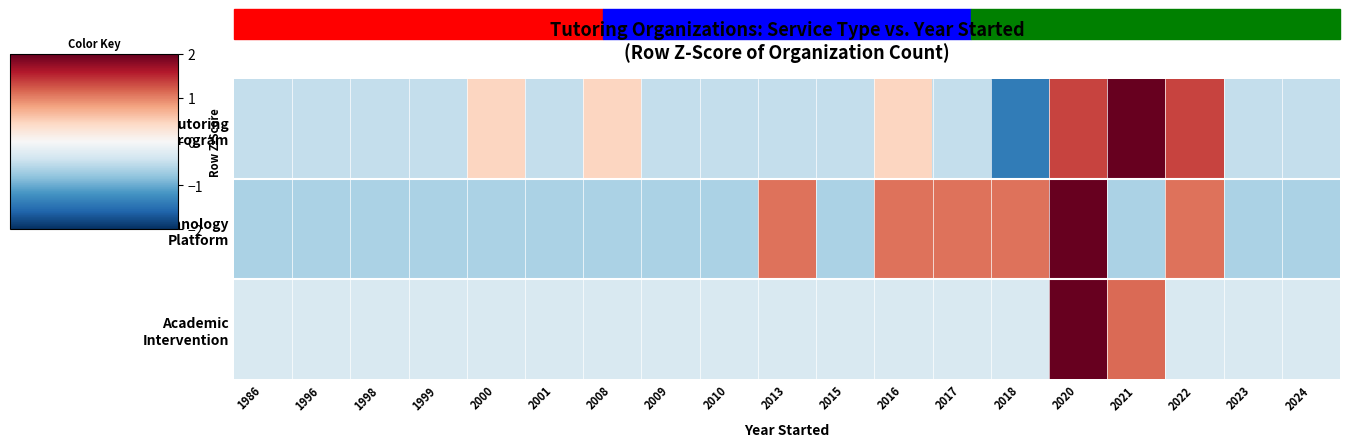

Which label corresponds to the largest value in the chart?

2020